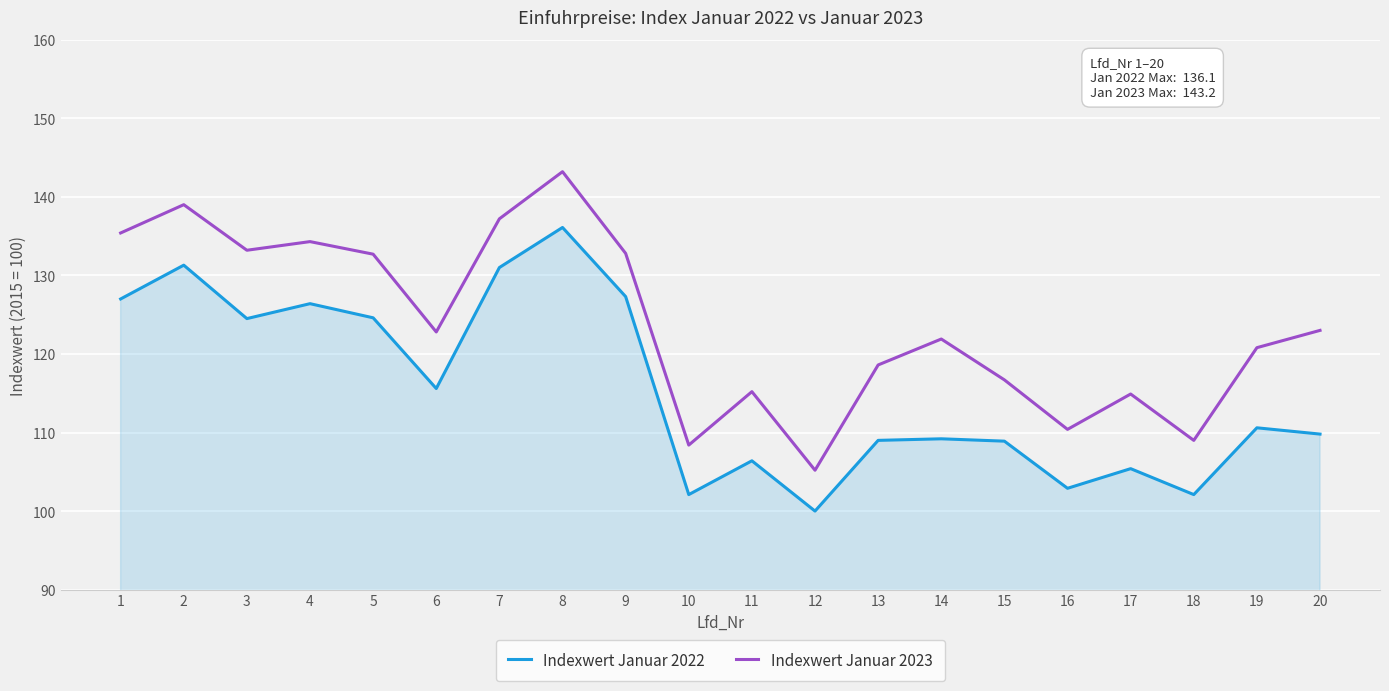

Which series has the largest total across all categories?

Indexwert Januar 2023